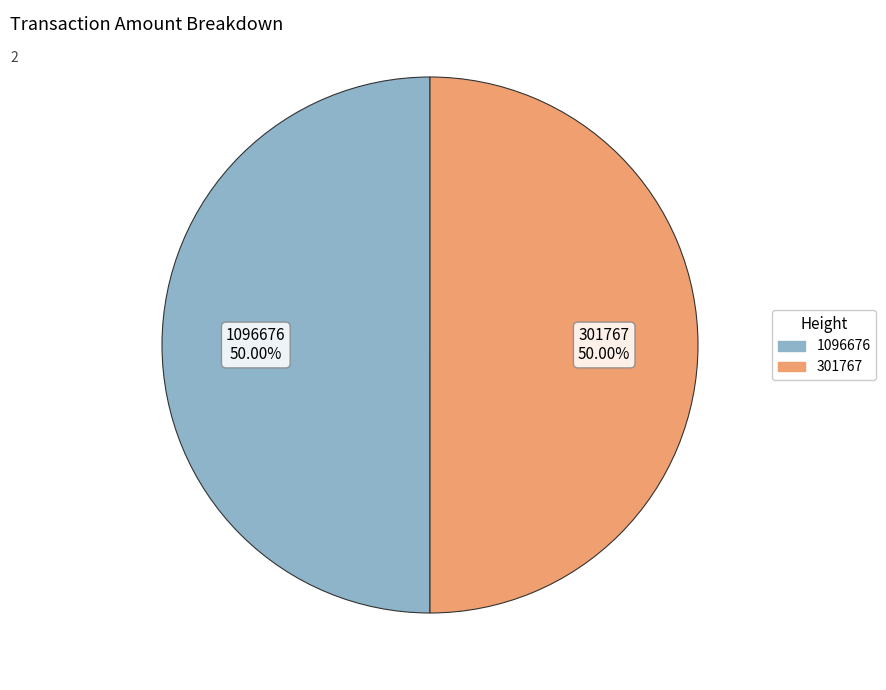

What is the ratio of the value at 301767 to the value at 1096676?

1.0